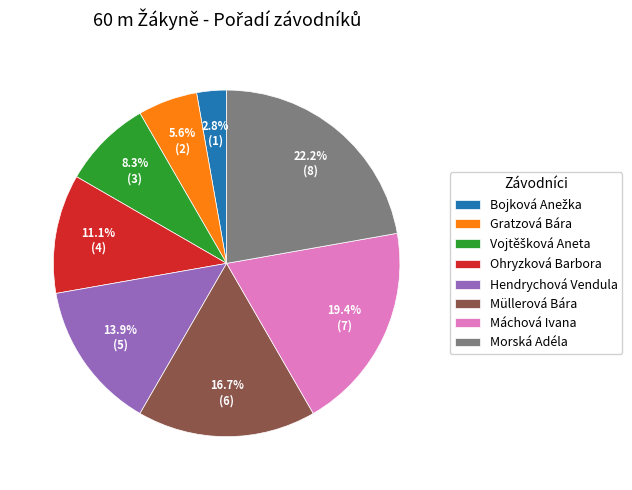

Does Máchová Ivana represent more than half of the total?

No